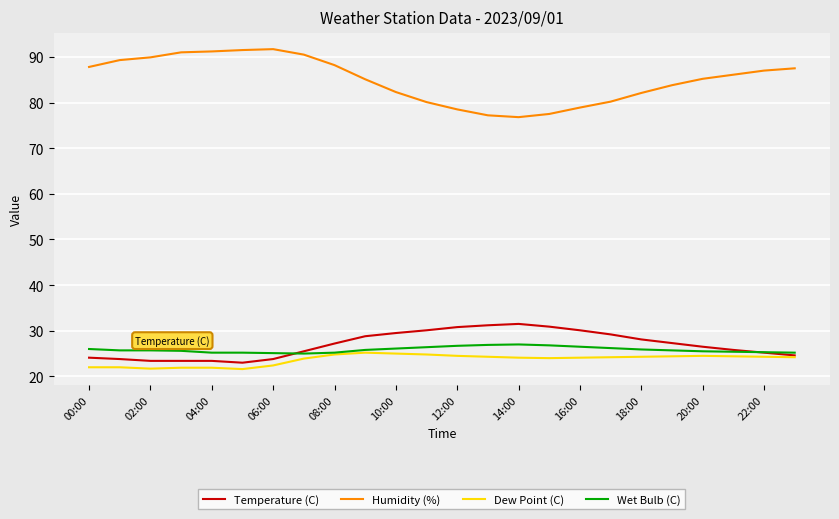

Does the chart have visible grid lines?

Yes